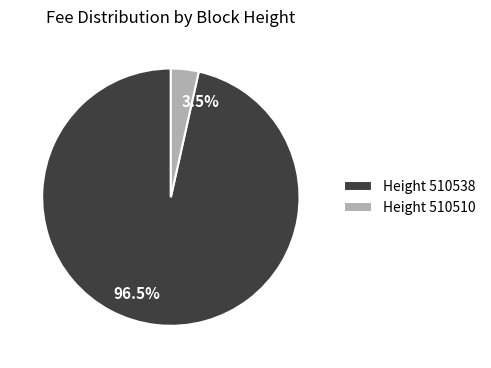

Does 3.5% represent more than half of the total?

No